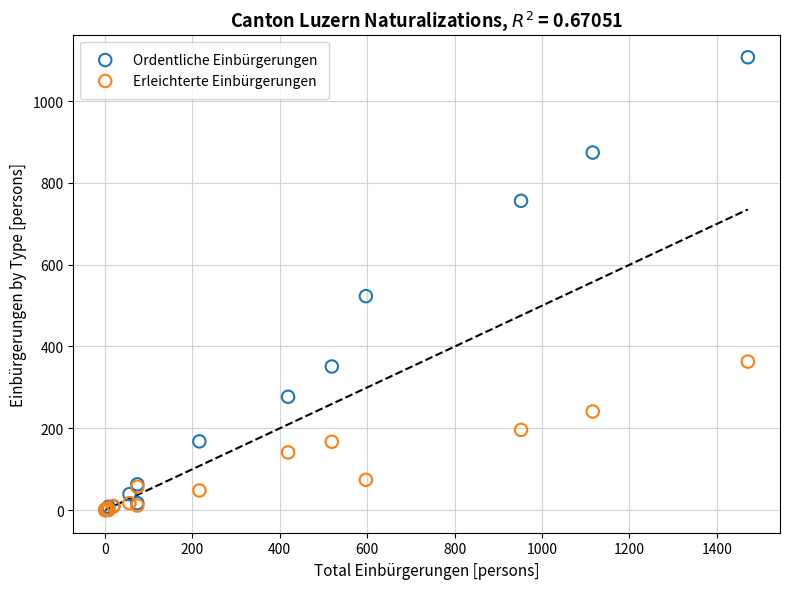

In the Ordentliche Einbürgerungen series, what Y value is closest to 553?

523